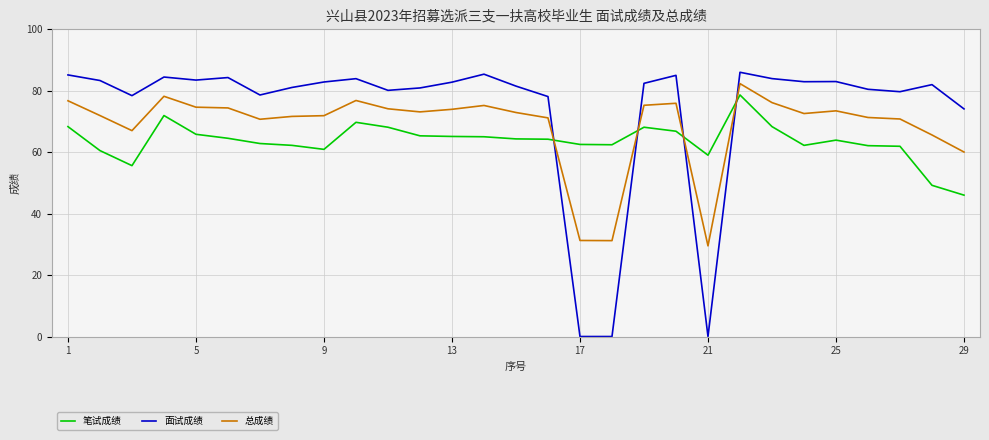

List the series in order of their overall mean, lowest first.

笔试成绩, 总成绩, 面试成绩